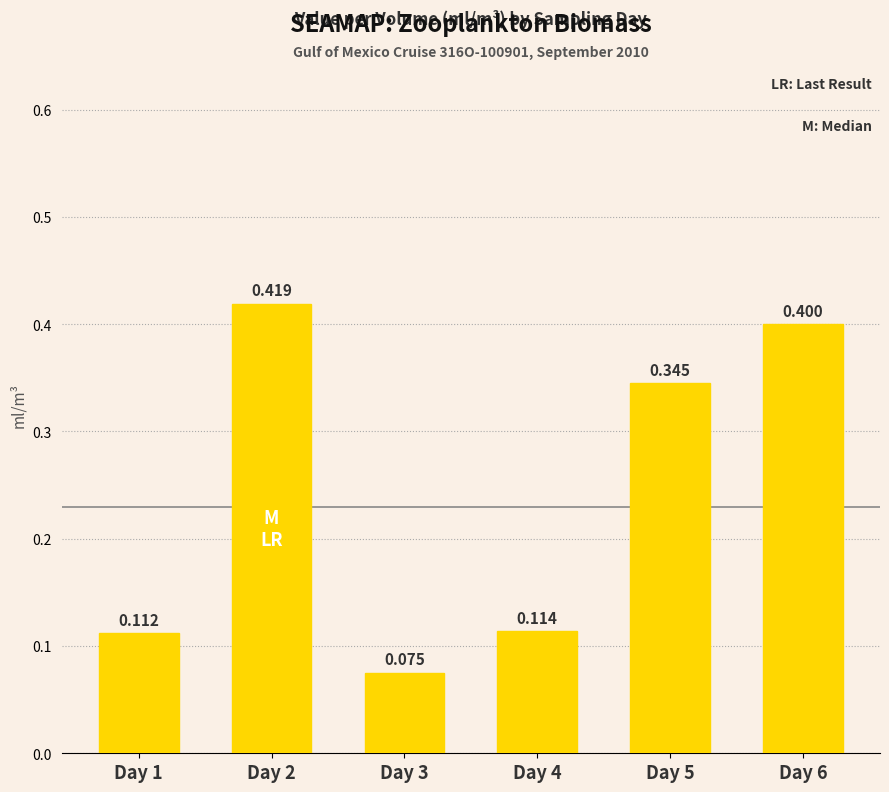

At which category does the chart reach its peak across all series?

Day 2